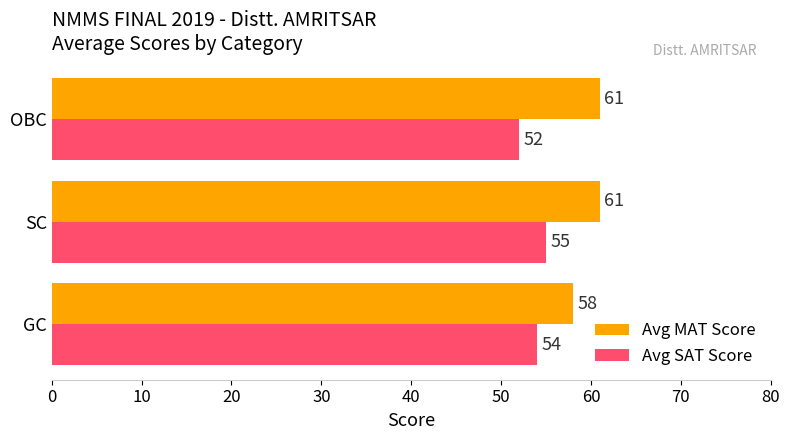

What is the smallest value displayed?

52